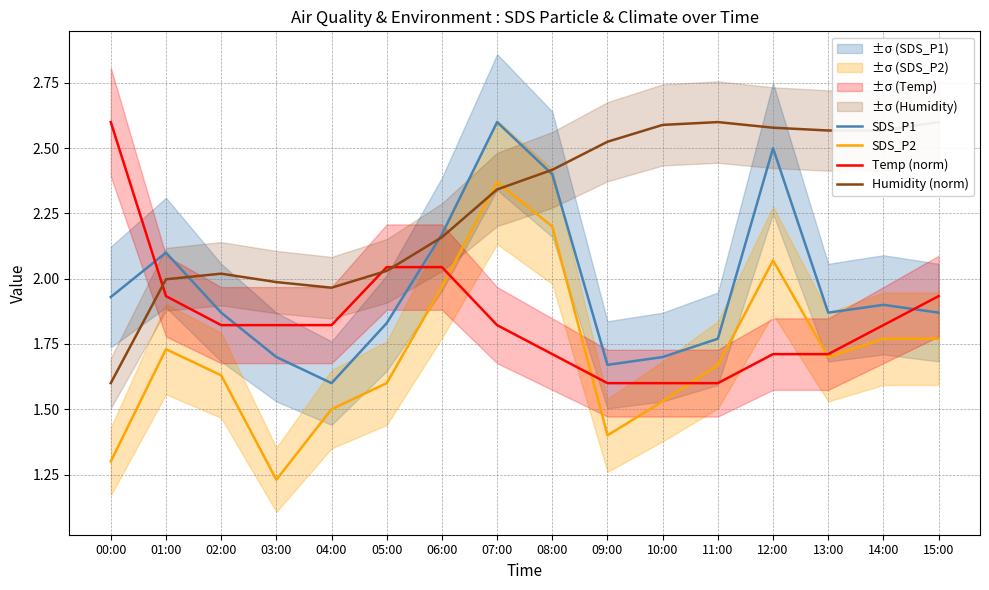

Rank the categories by SDS_P2 value from highest to lowest.

07:00, 08:00, 12:00, 06:00, 14:00, 15:00, 01:00, 13:00, 11:00, 02:00, 05:00, 10:00, 04:00, 09:00, 00:00, 03:00